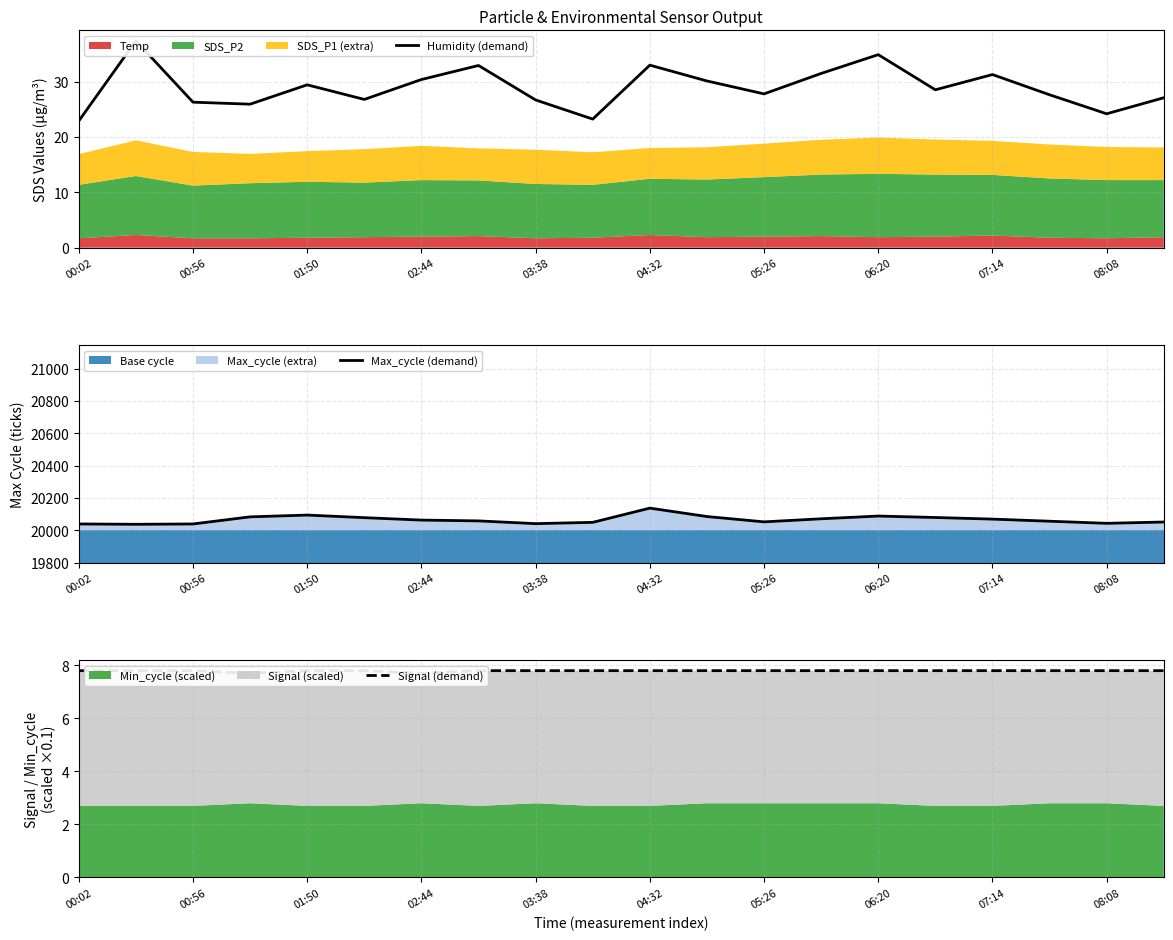

List the series in order of their peak value, highest first.

Max_cycle (demand), Humidity (demand), Signal (demand)